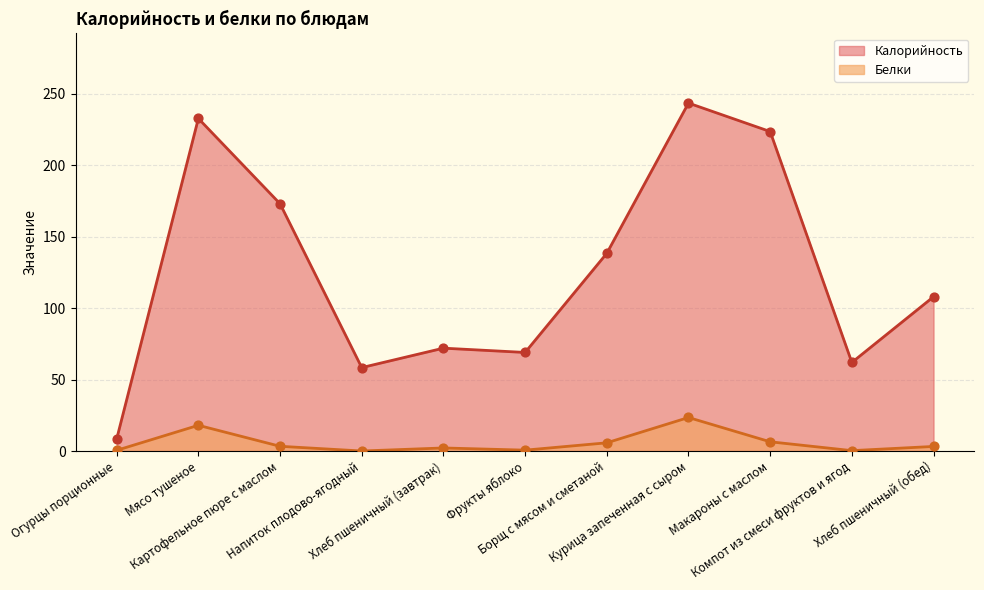

At which category is the sum across all series the highest?

Курица запеченная с сыром